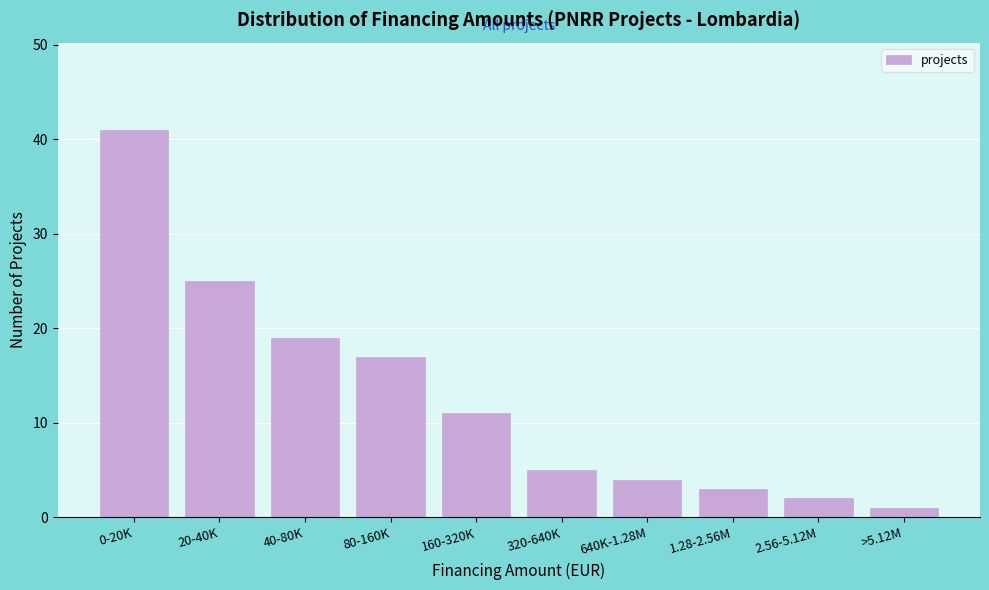

Reading left to right, transcribe all the data shown in this chart.

41	25	19	17	11	5	4	3	2	1